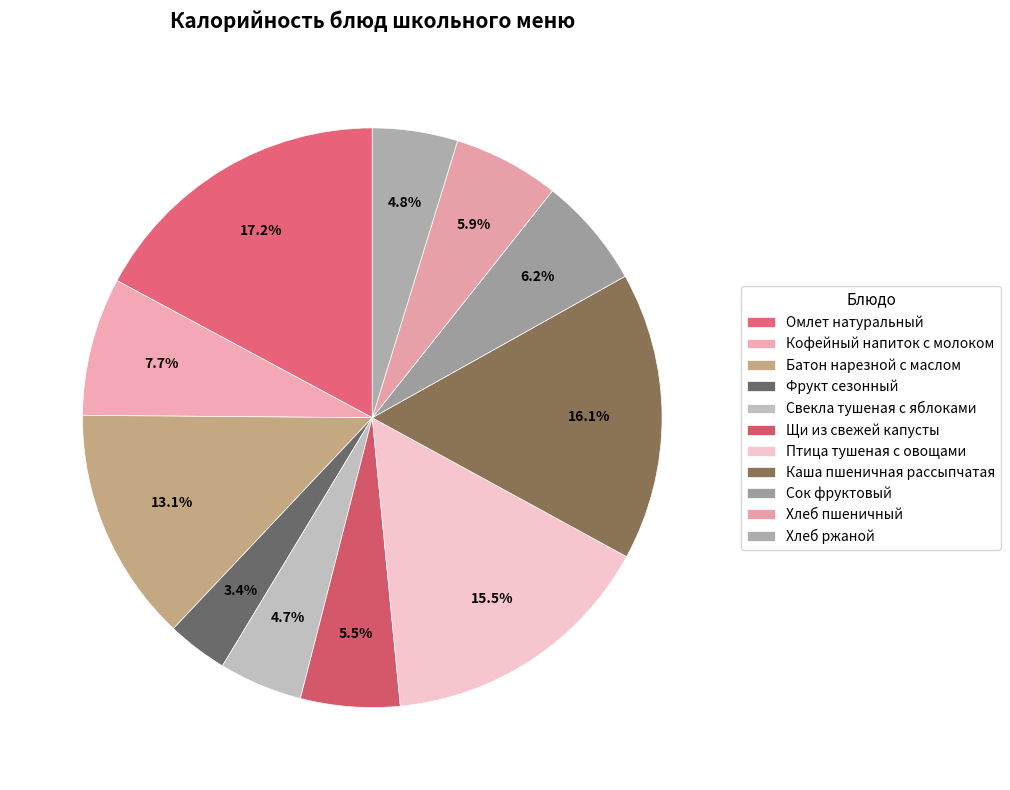

Which category has the biggest portion of the pie?

Омлет натуральный